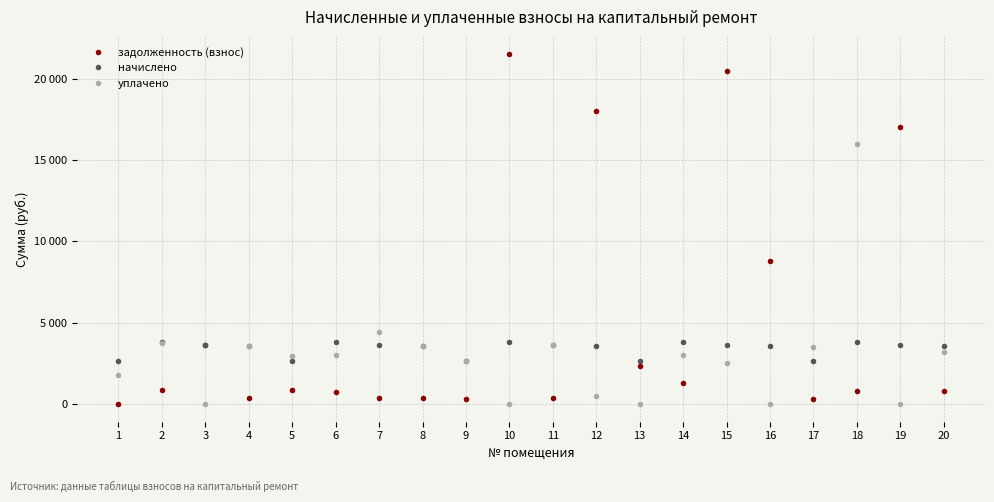

Between 1 and 15, which series saw the biggest shift?

задолженность (взнос)